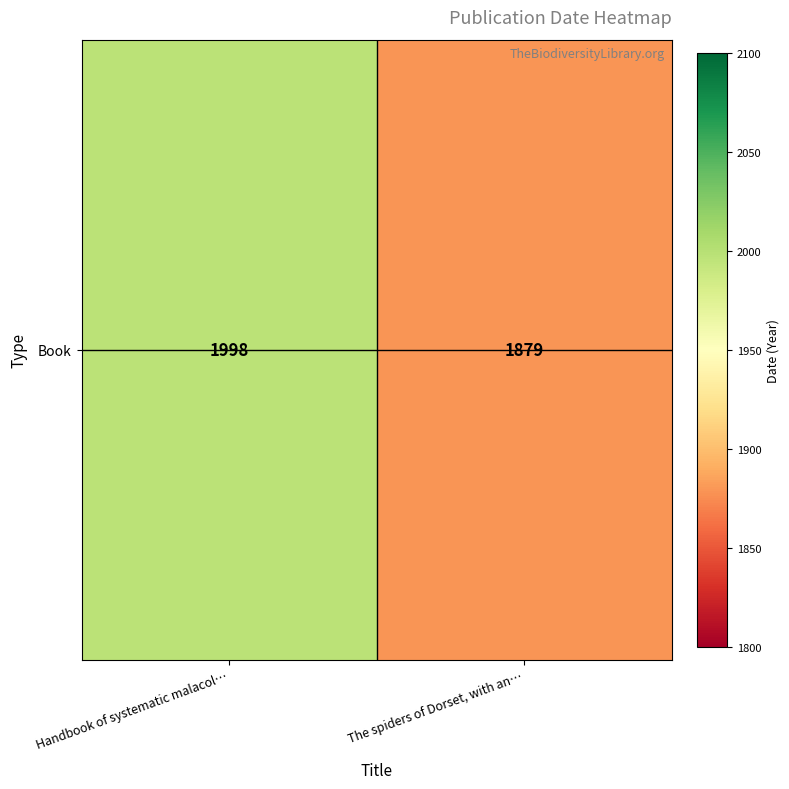

Rank the categories by value from lowest to highest.

The spiders of Dorset, with an…, Handbook of systematic malacol…